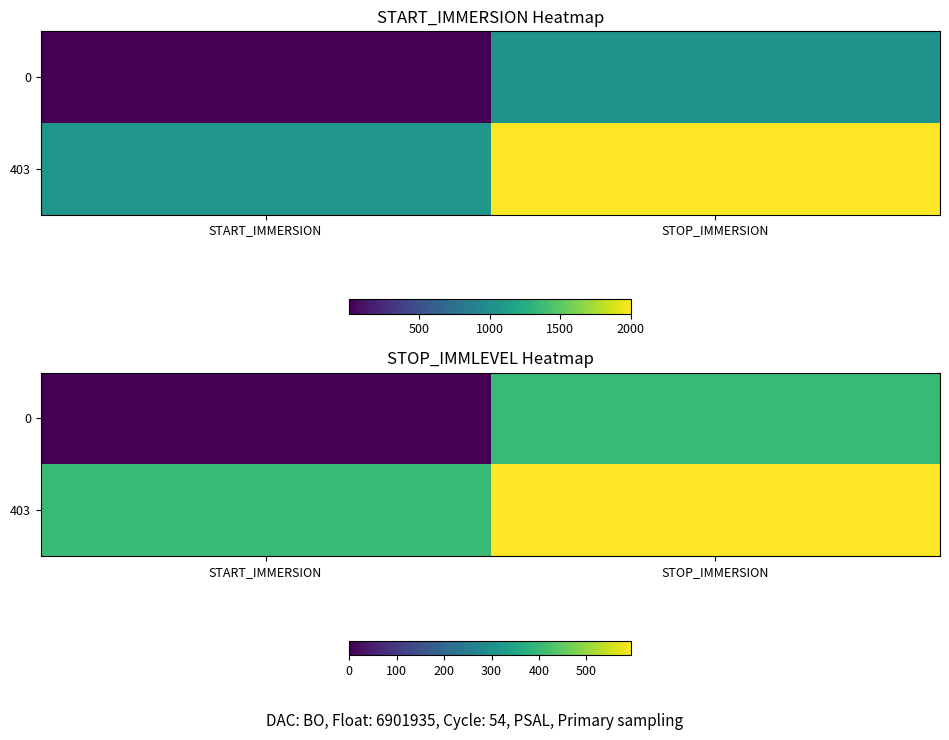

Is the value of 0 at START_IMMERSION greater than the value of 403 at START_IMMERSION?

No